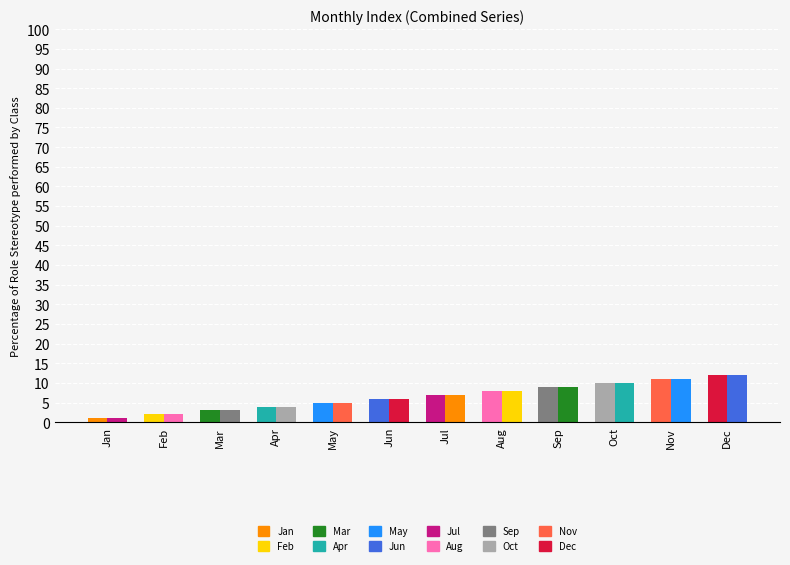

How many data points does each series have?

12